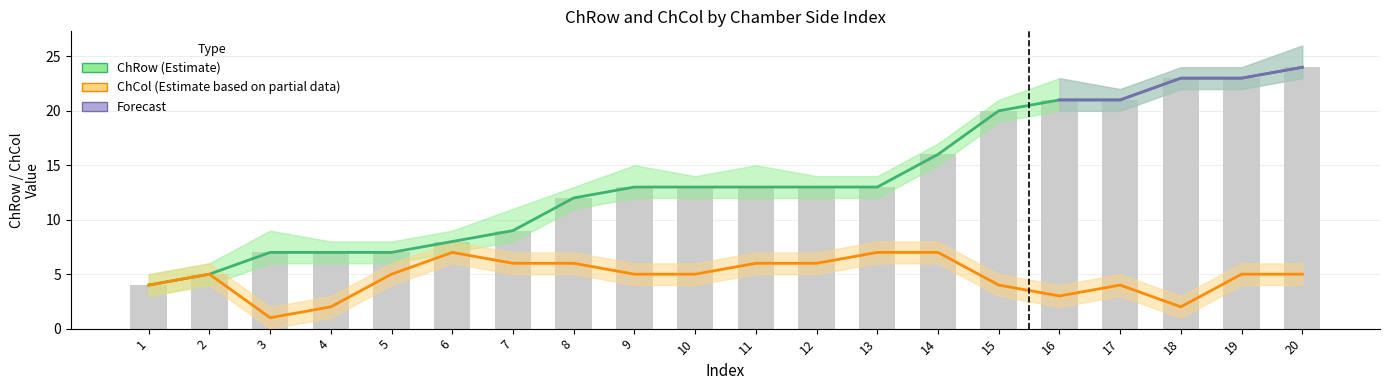

Which category has the highest value in the ChCol series?

6